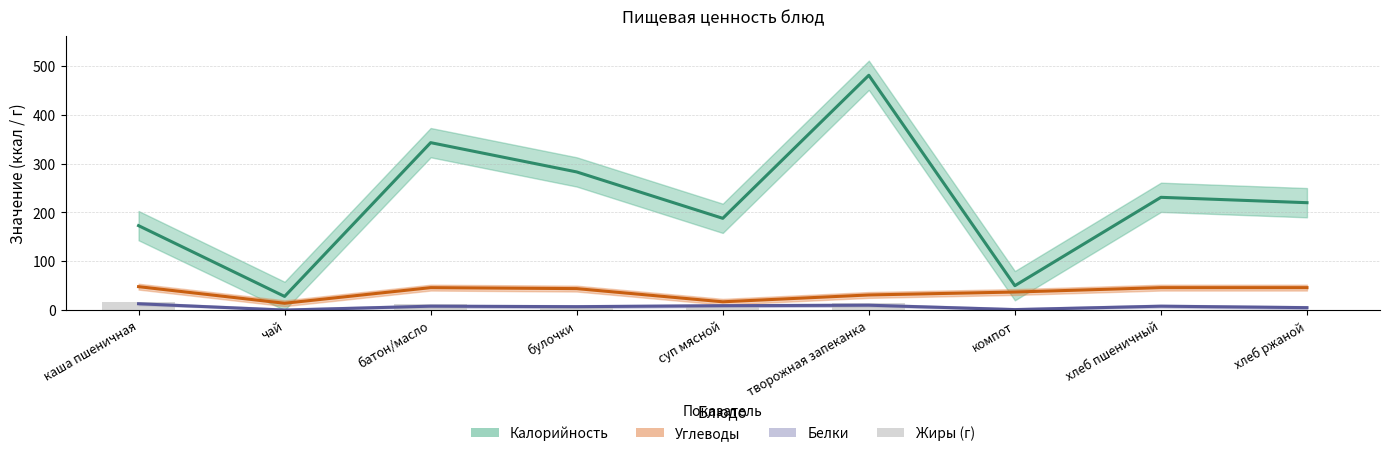

At which label does Углеводы reach its peak?

каша пшеничная